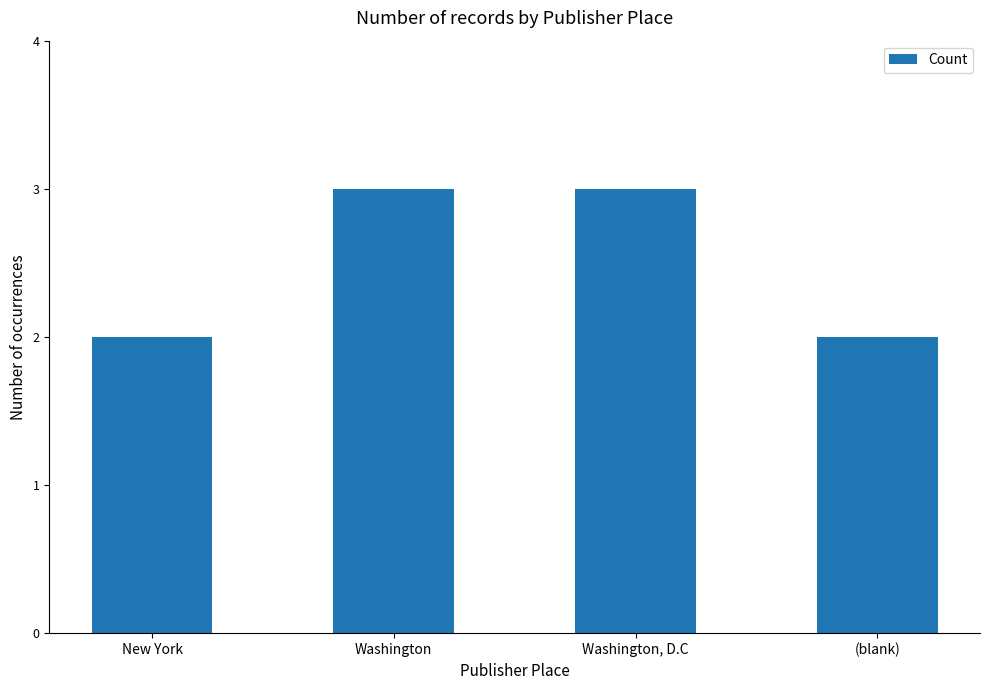

Reading left to right, what are all the values shown in this chart?

2	3	3	2